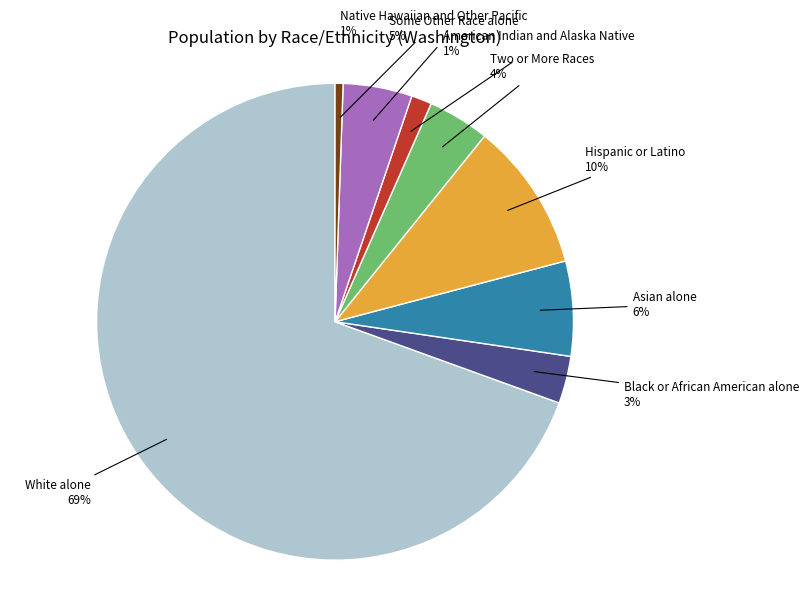

How many segments does this pie chart have?

8